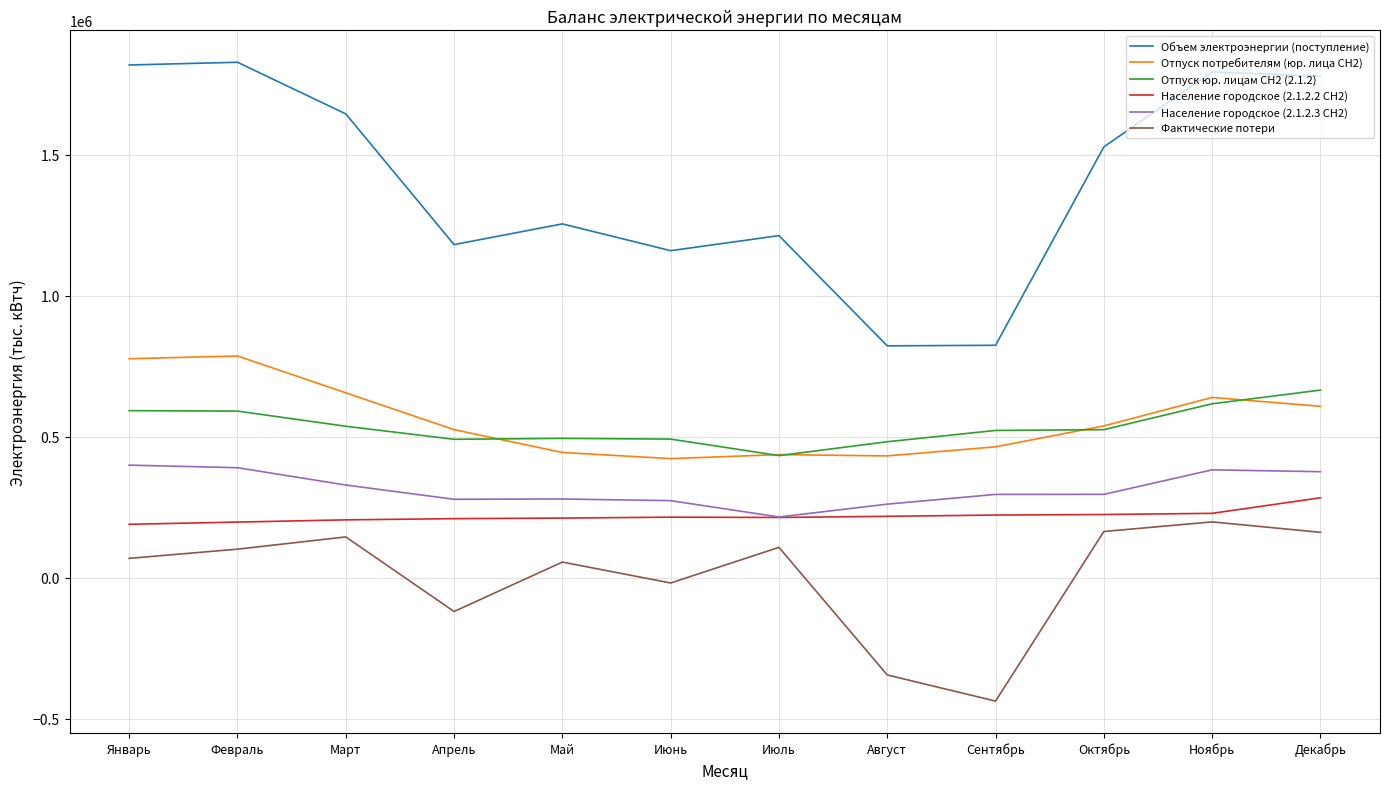

True or false: Объем электроэнергии (поступление) and Отпуск юр. лицам СН2 (2.1.2) cross at least once.

False